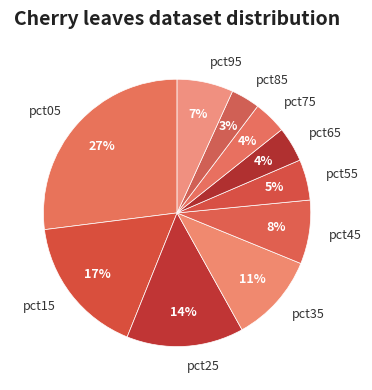

True or false: pct05 accounts for 19% of the total.

False